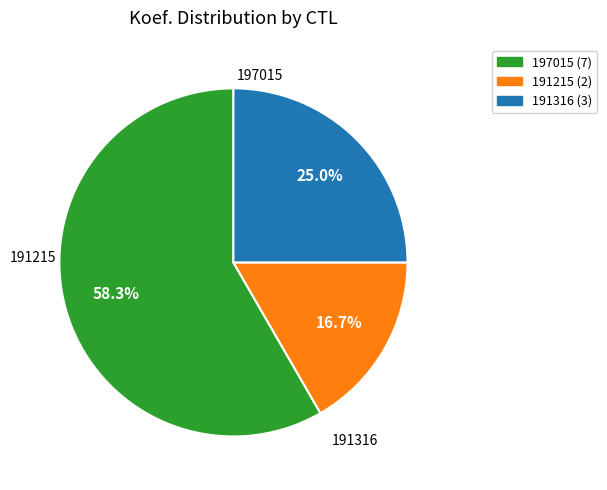

Rank the categories by value from lowest to highest.

191215, 191316, 197015